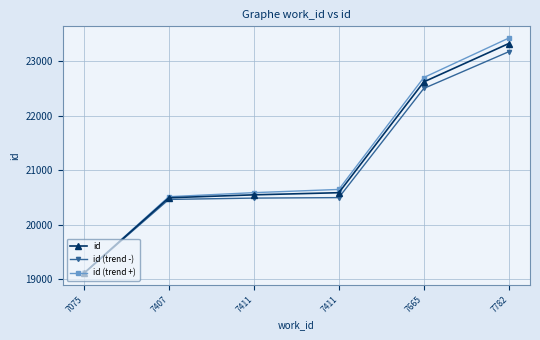

What are all the series names shown in the legend?

id, id (trend -), id (trend +)